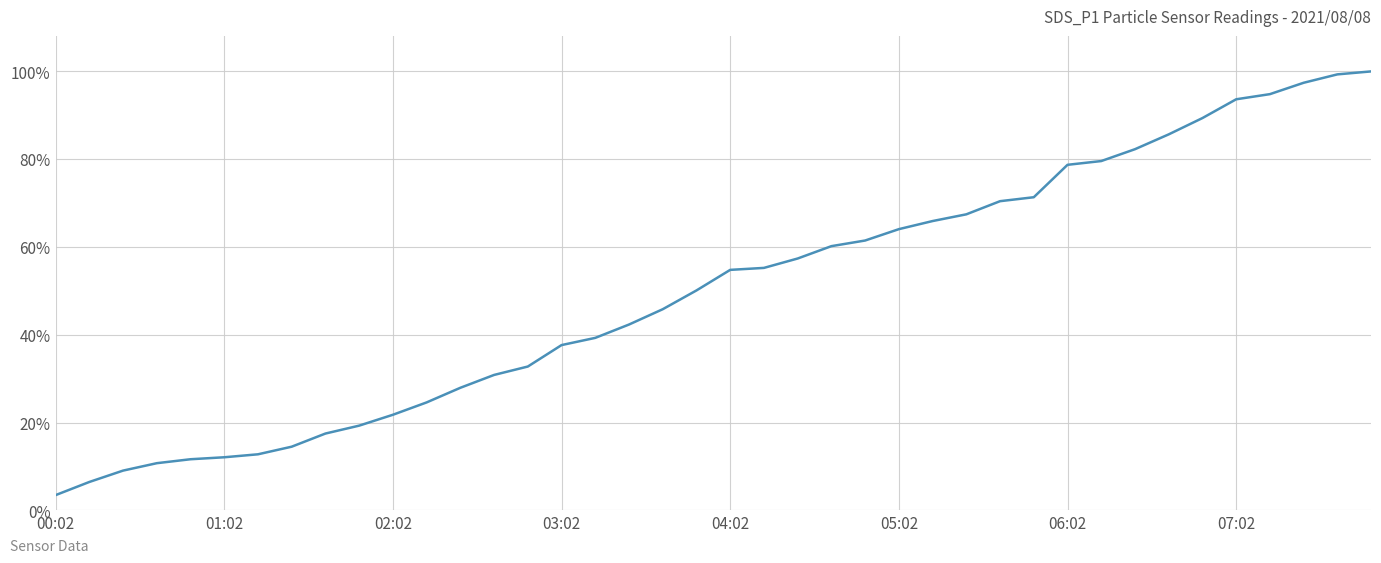

Does the chart have visible grid lines?

Yes